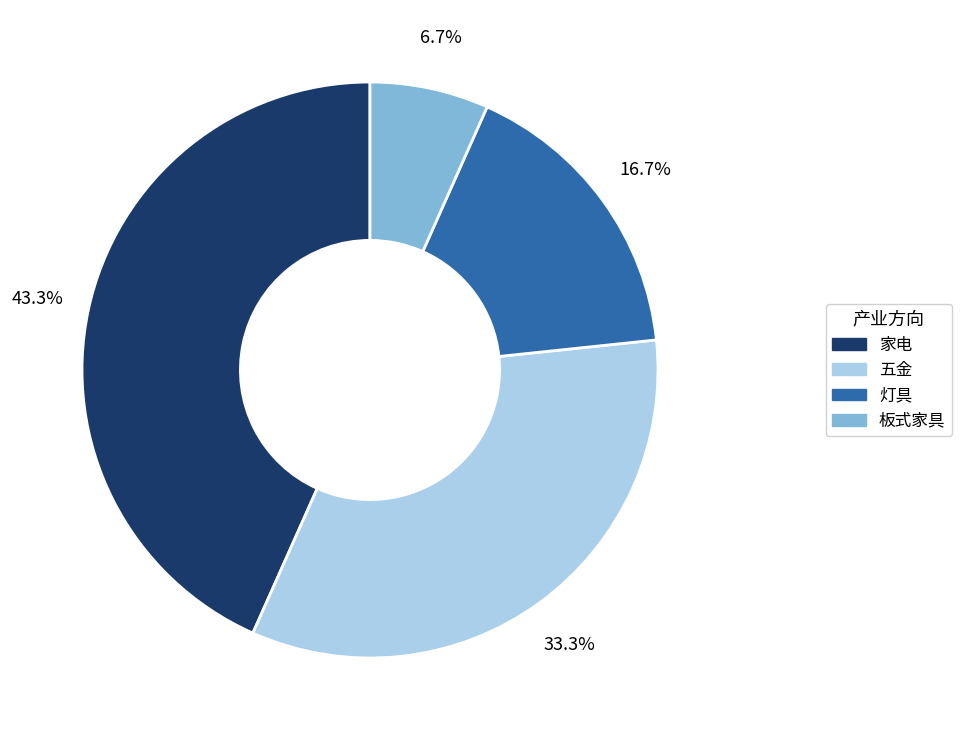

What percentage do 家电 and 灯具 together represent?

60.0%